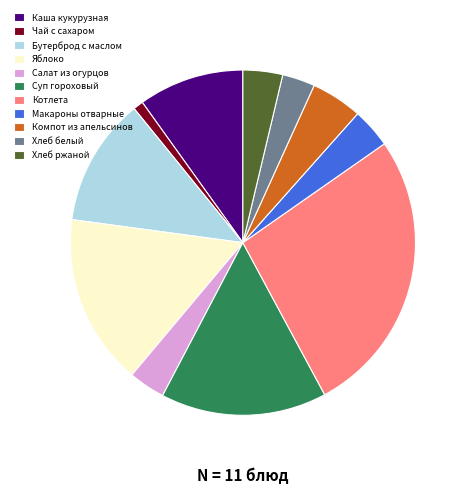

What is the ratio of the value at Хлеб ржаной to the value at Хлеб белый?

1.2